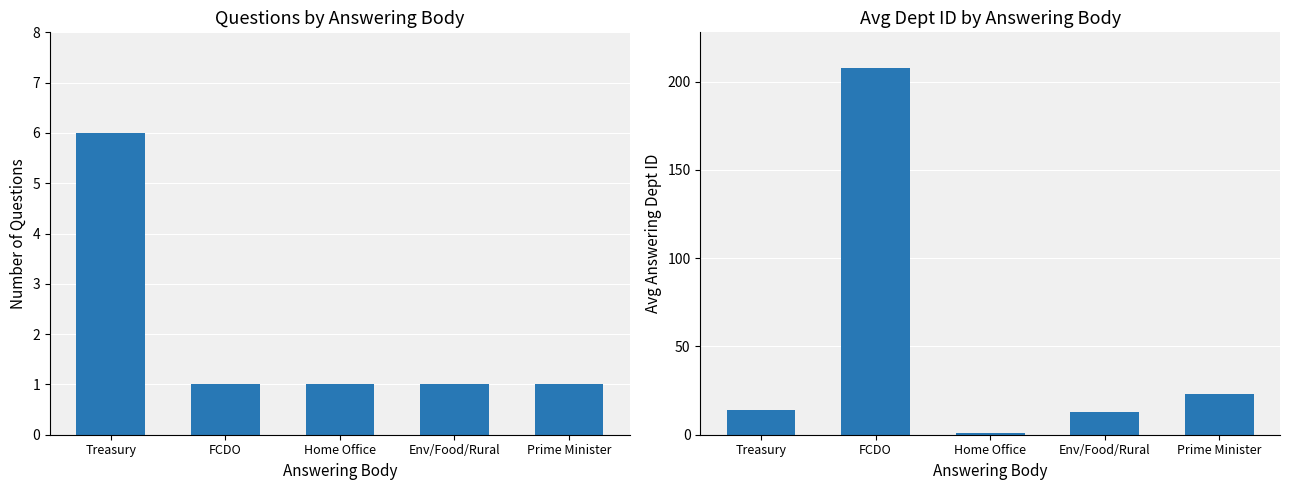

How many data points in Count of Questions are above 1?

1